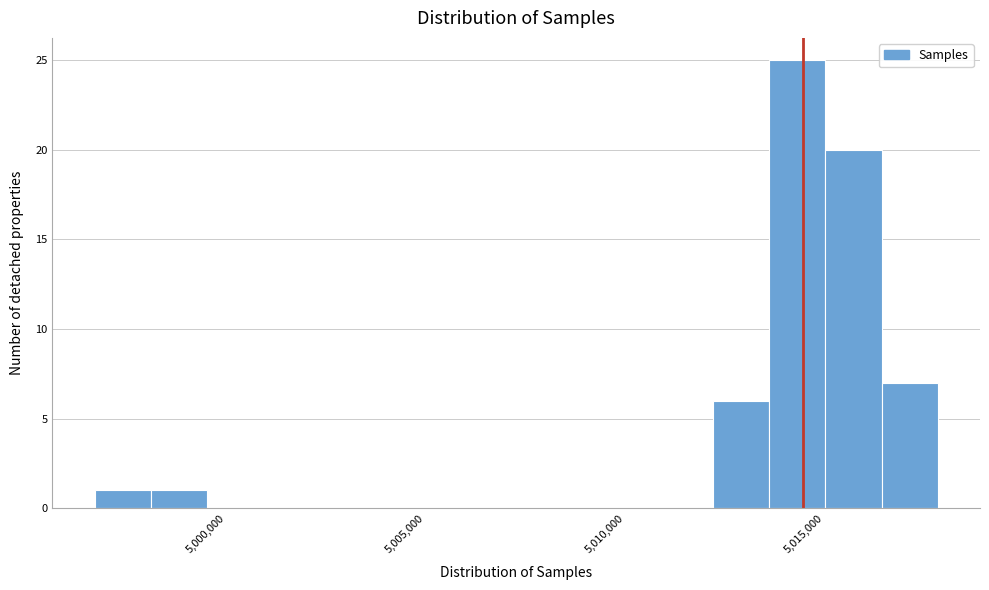

Around what value on the x-axis is the tallest bar? Give the approximate position of its centre, as read against the axis.

5014500